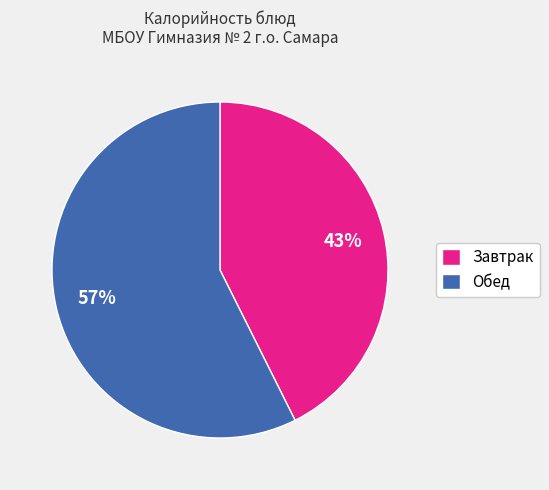

Is the sum of Завтрак and Обед greater than half?

Yes